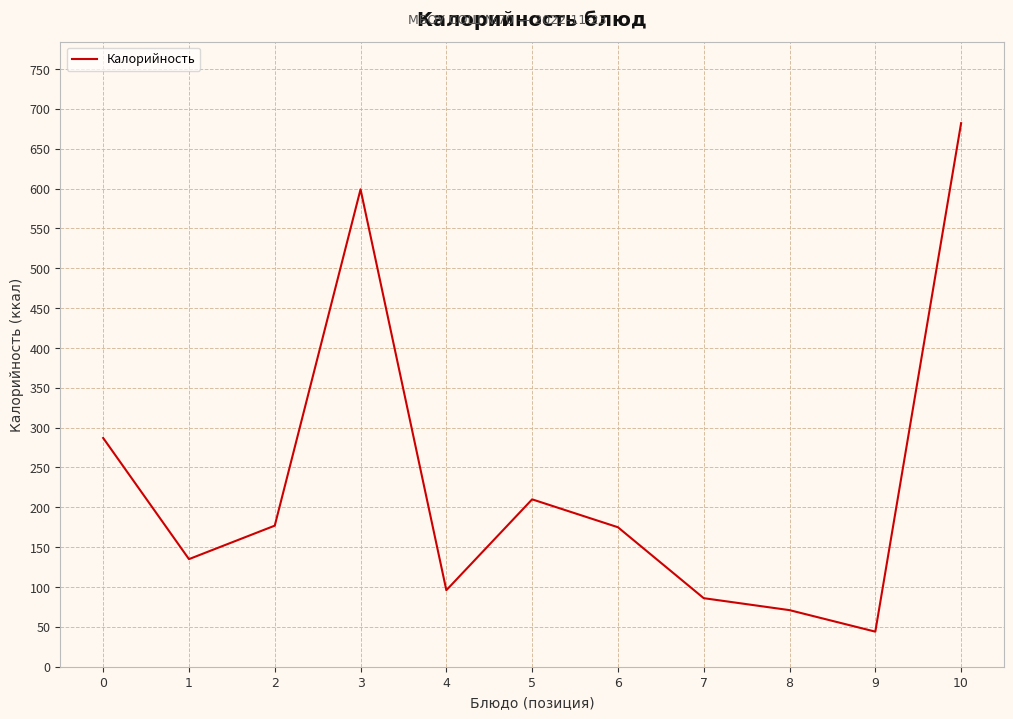

Does the chart display data point markers on the line(s)?

No